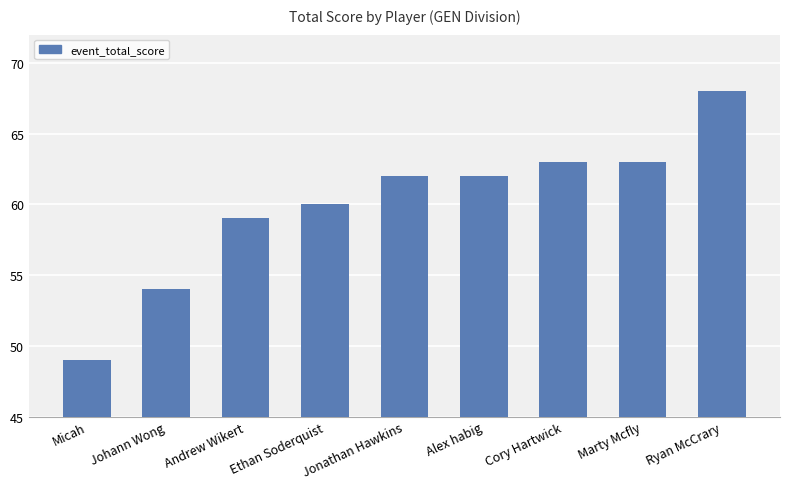

The chart shows a value of 81 at Alex habig. True or false?

False